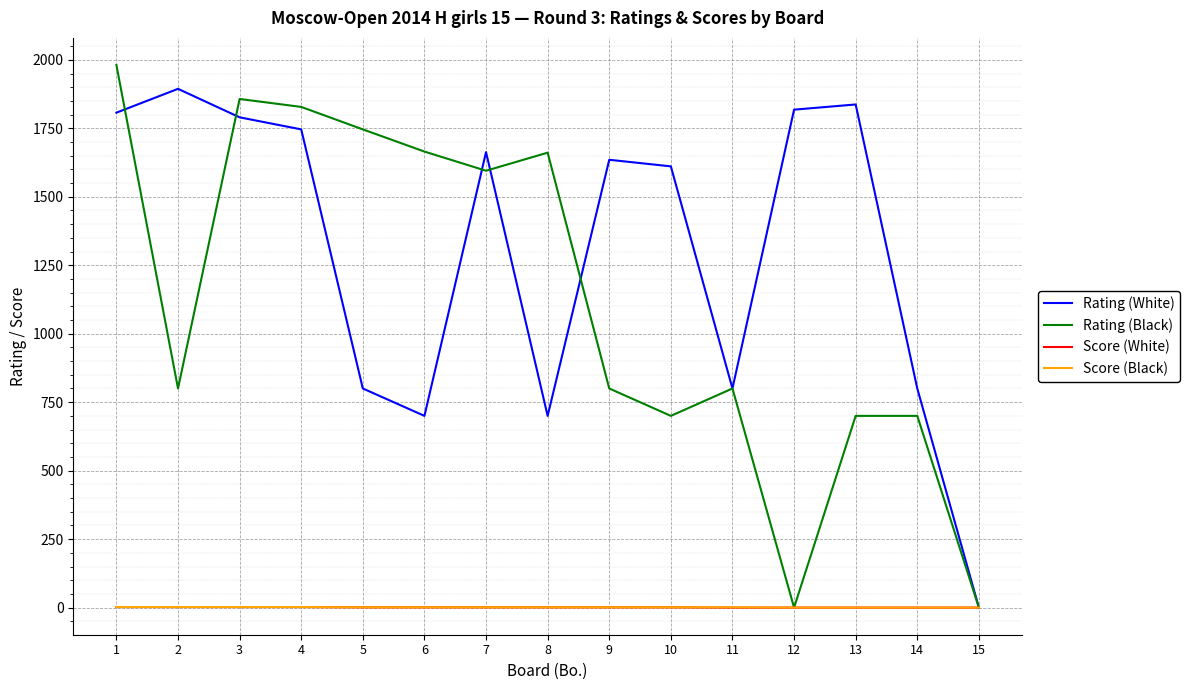

Which category has the highest value across all series?

1